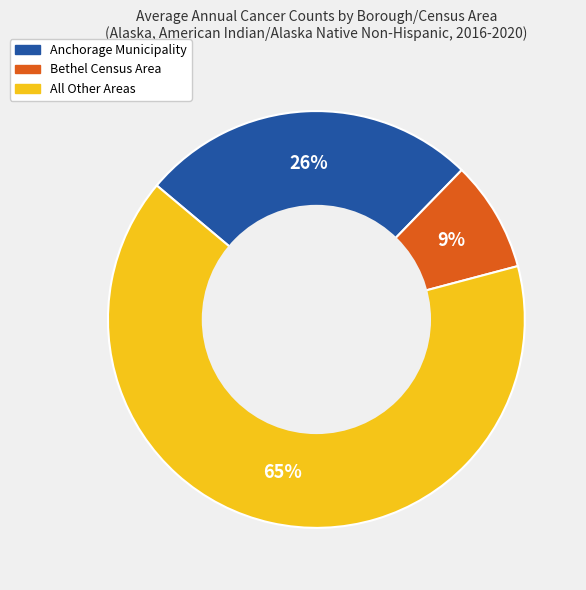

How many segments does this pie chart have?

3